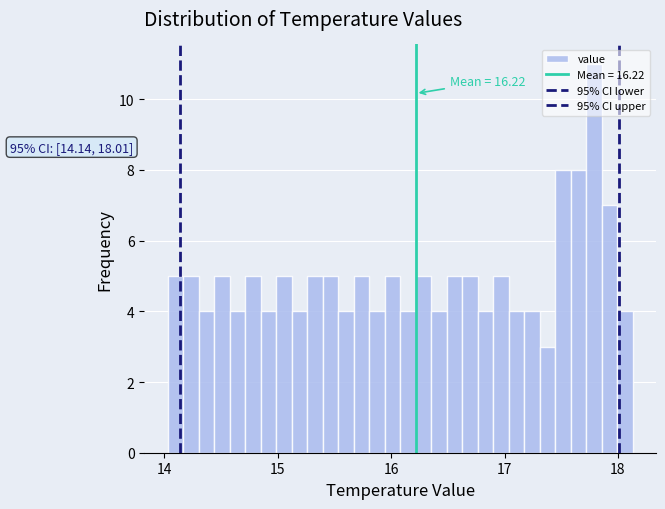

Read against the x-axis, roughly where is the centre of the tallest bar?

17.8